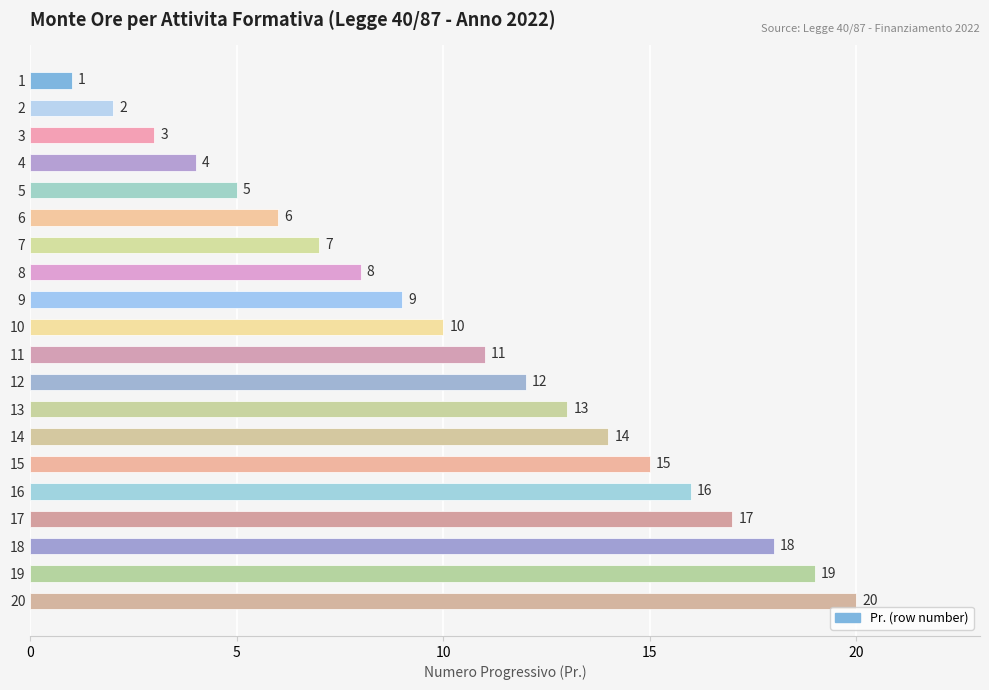

What is the value of the 14th bar from the top?

14